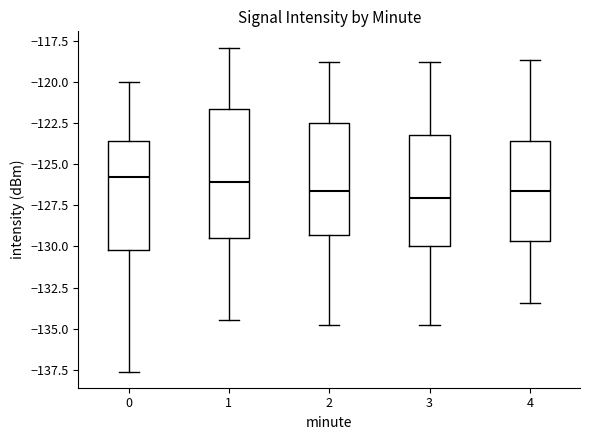

Comparing the boxes themselves (not the whiskers), which one is the tallest?

1